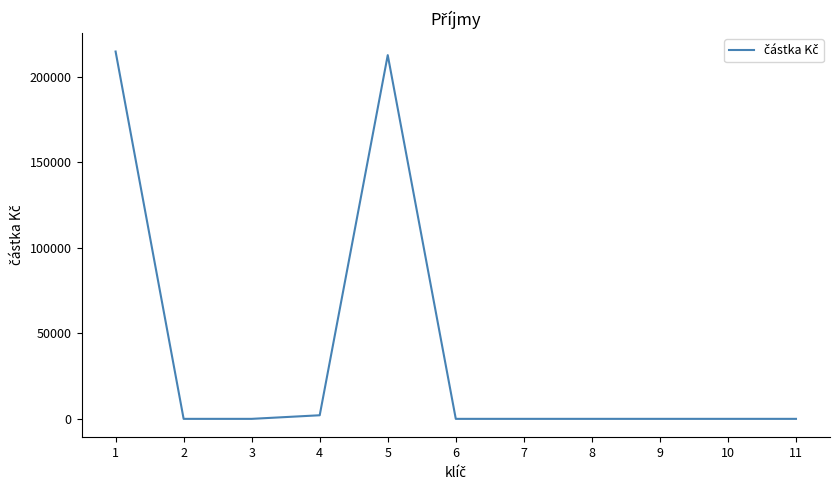

How many lines are shown in the chart?

1